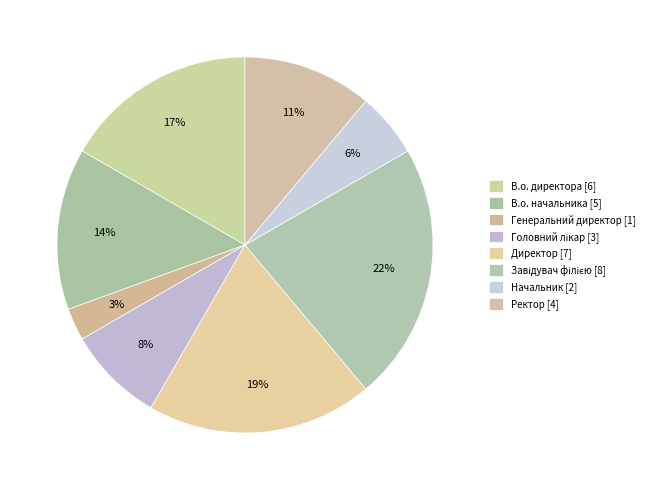

Rank the categories by value from lowest to highest.

Генеральний директор, Начальник, Головний лікар, Ректор, В.о. начальника, В.о. директора, Директор, Завідувач філією